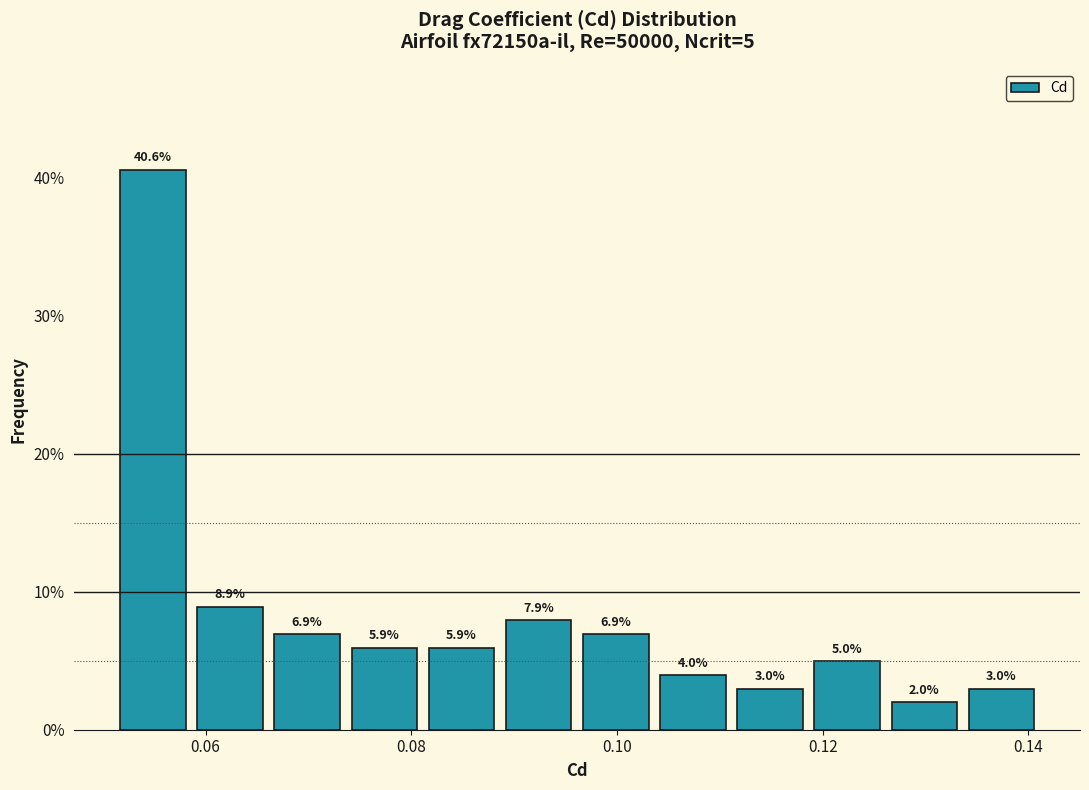

Read against the x-axis, roughly where is the centre of the tallest bar?

0.054